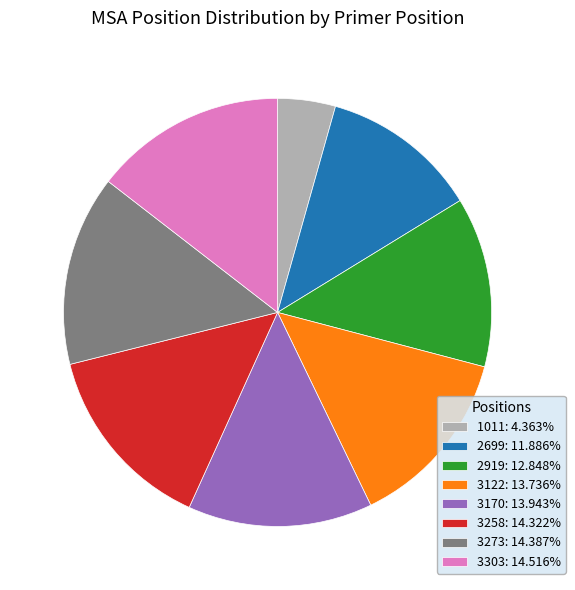

Does 2699: 11.886% represent more than half of the total?

No